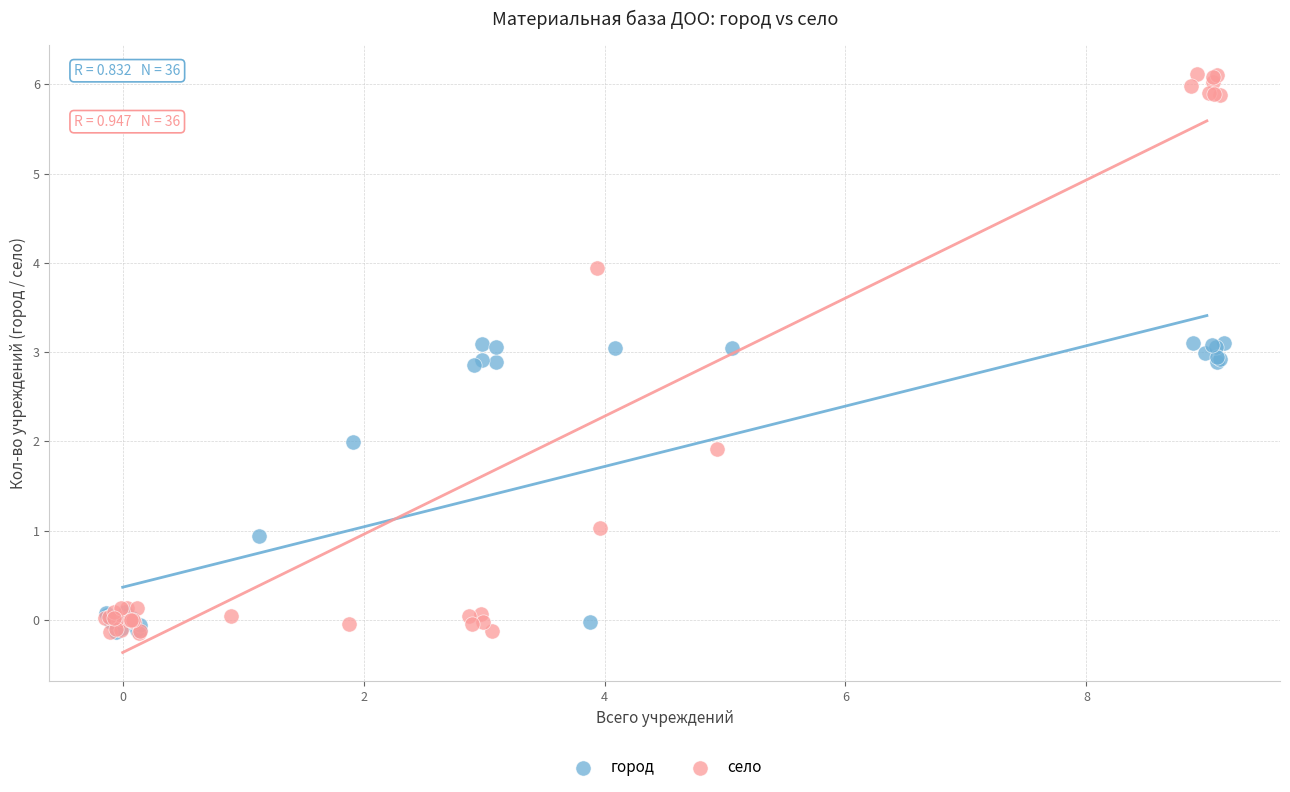

Which series contains the highest Y value?

село